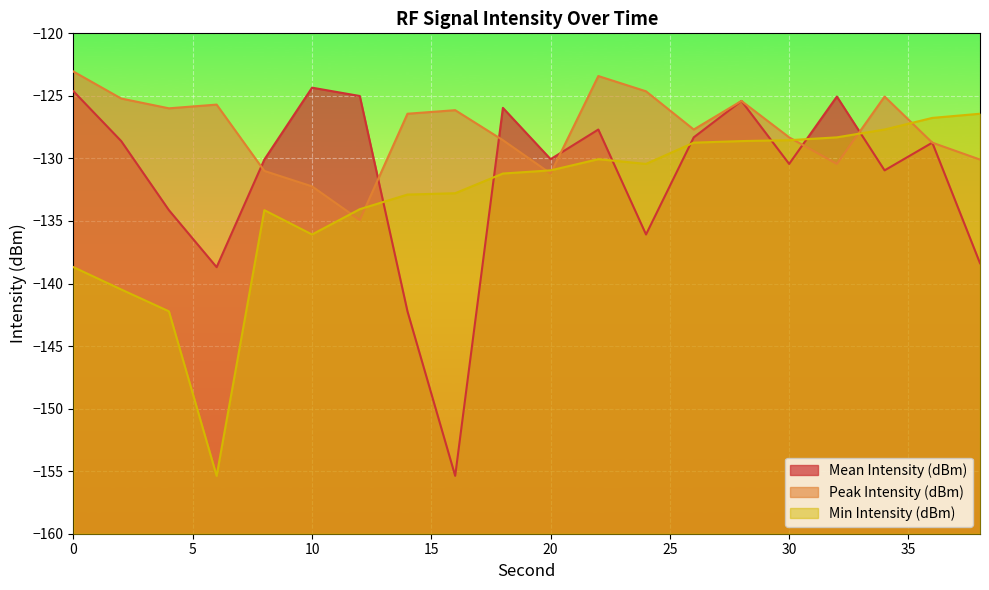

Which series has the widest spread of values?

Mean Intensity (dBm)